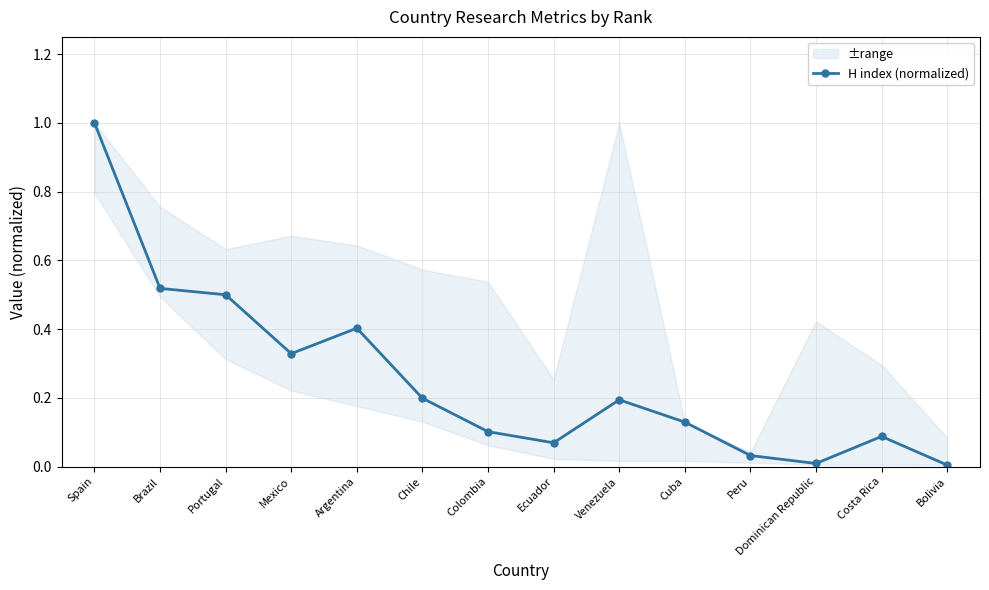

Where is the first local maximum?

Argentina